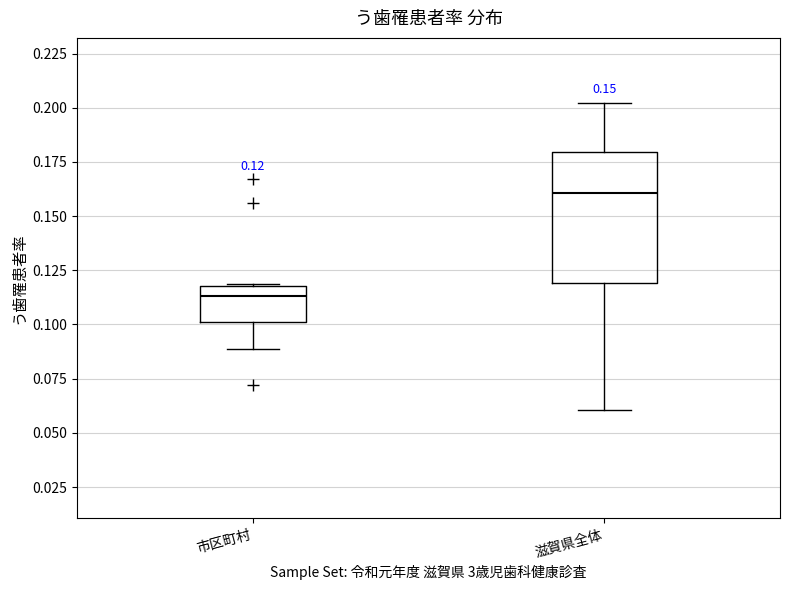

Which box's median line is the lowest?

市区町村